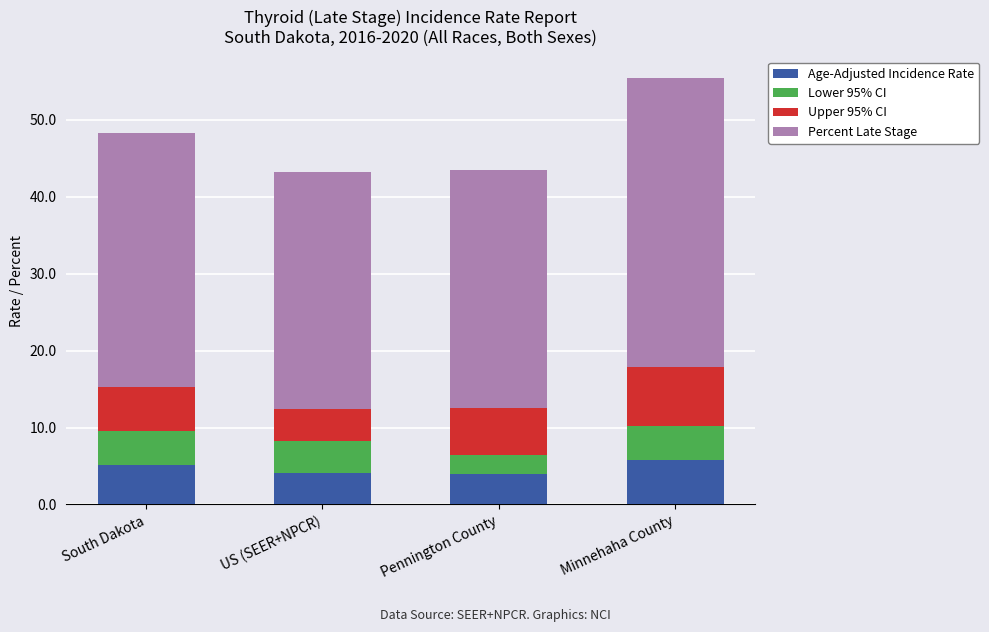

What is the sum of the Age-Adjusted Incidence Rate values at Minnehaha County and Pennington County?

9.8